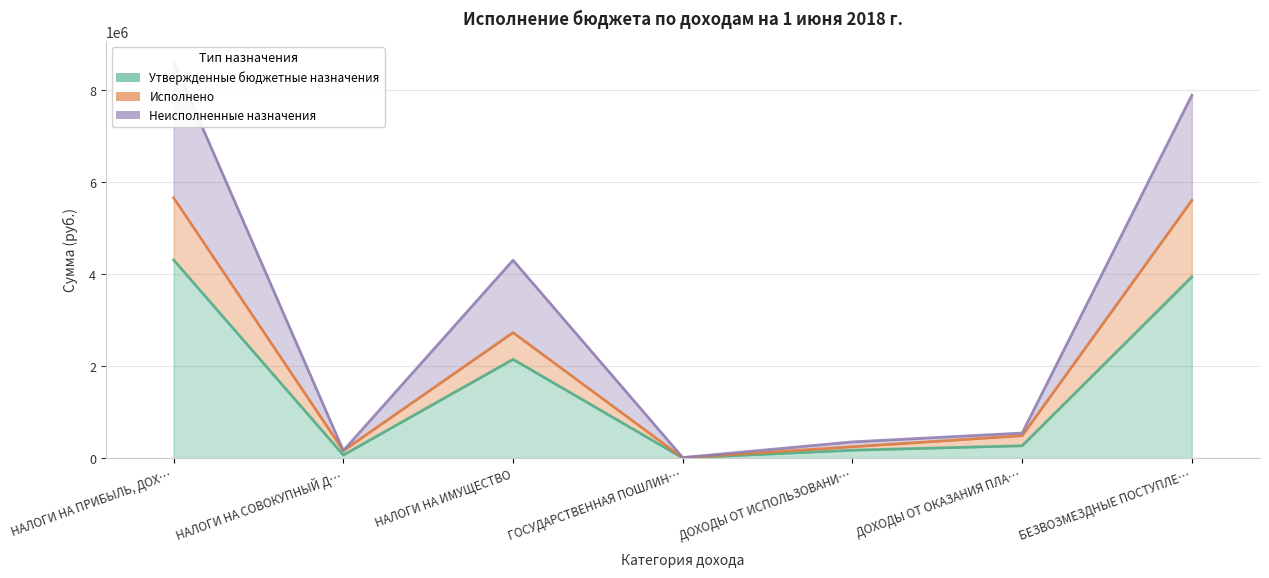

Which category has the lowest value in the Неисполненные назначения series?

ГОСУДАРСТВЕННАЯ ПОШЛИН…